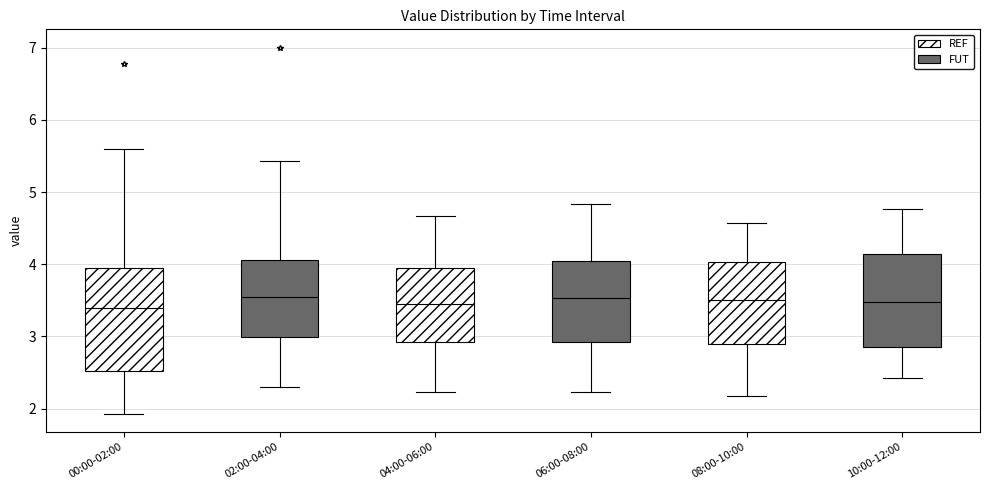

Where does the upper whisker of the box for 08:00-10:00 end on the y-axis? The values are not printed on the chart, so give them approximately, as read against the axis.

4.6